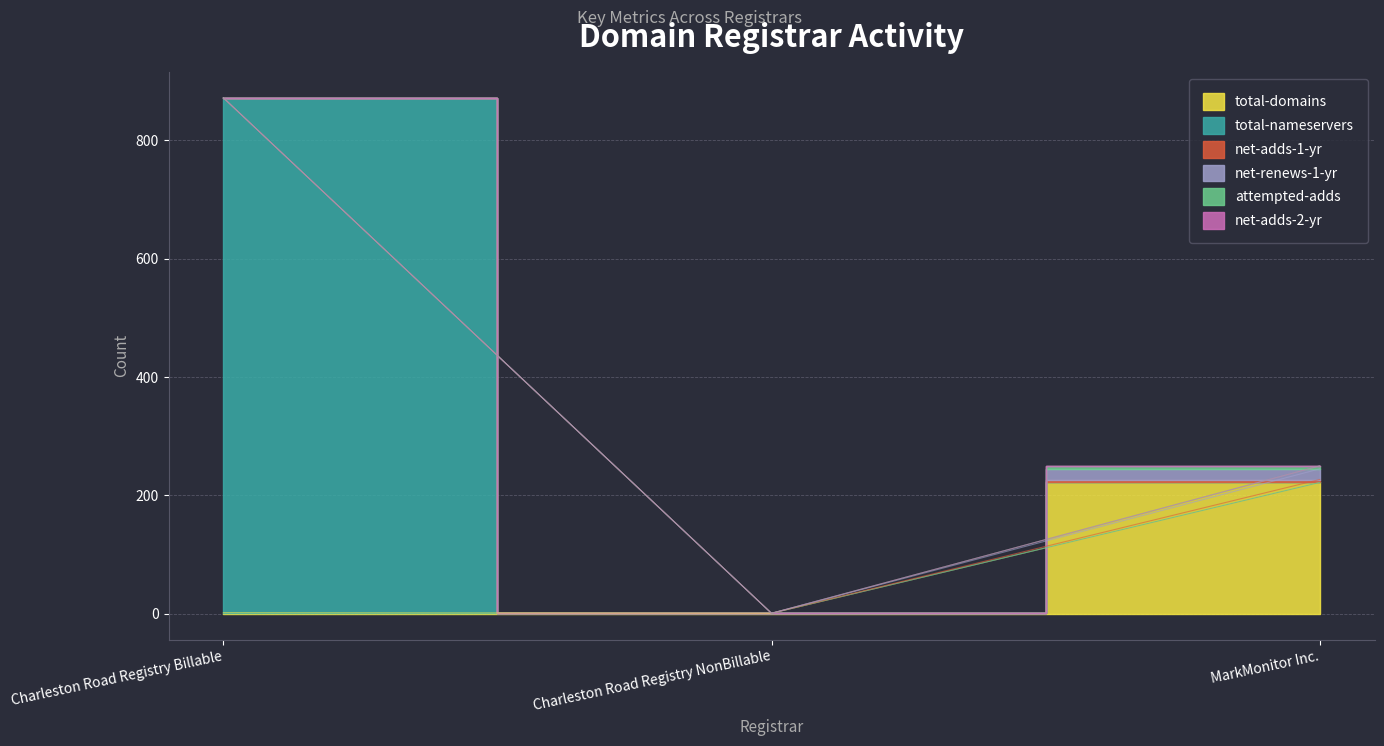

The net-adds-2-yr series shows 0 at MarkMonitor Inc.. True or false?

True